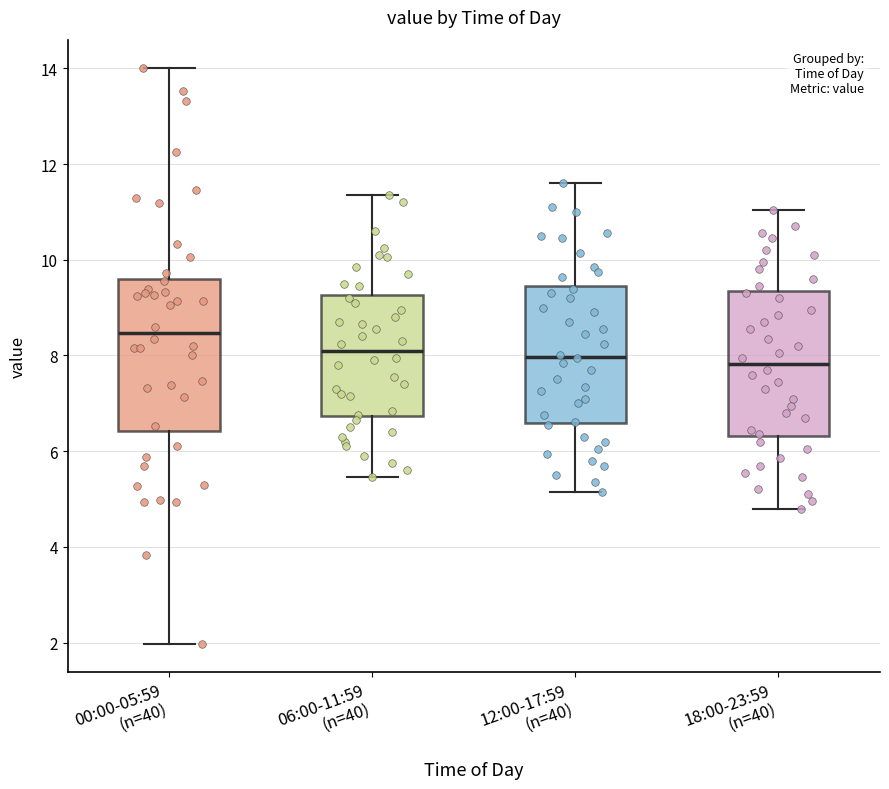

Reading left to right, transcribe this box plot: for each box, give where its median line is, the range the box spans, and where its two whiskers end, as read against the y-axis. The values are not printed on the chart, so give them approximately, as read against the axis.

00:00-05:59 (n=40): median 8.4, box 6.4 to 9.6, whiskers 2.0 to 14.0
06:00-11:59 (n=40): median 8.2, box 6.8 to 9.2, whiskers 5.4 to 11.4
12:00-17:59 (n=40): median 8.0, box 6.6 to 9.4, whiskers 5.2 to 11.6
18:00-23:59 (n=40): median 7.8, box 6.4 to 9.4, whiskers 4.8 to 11.0